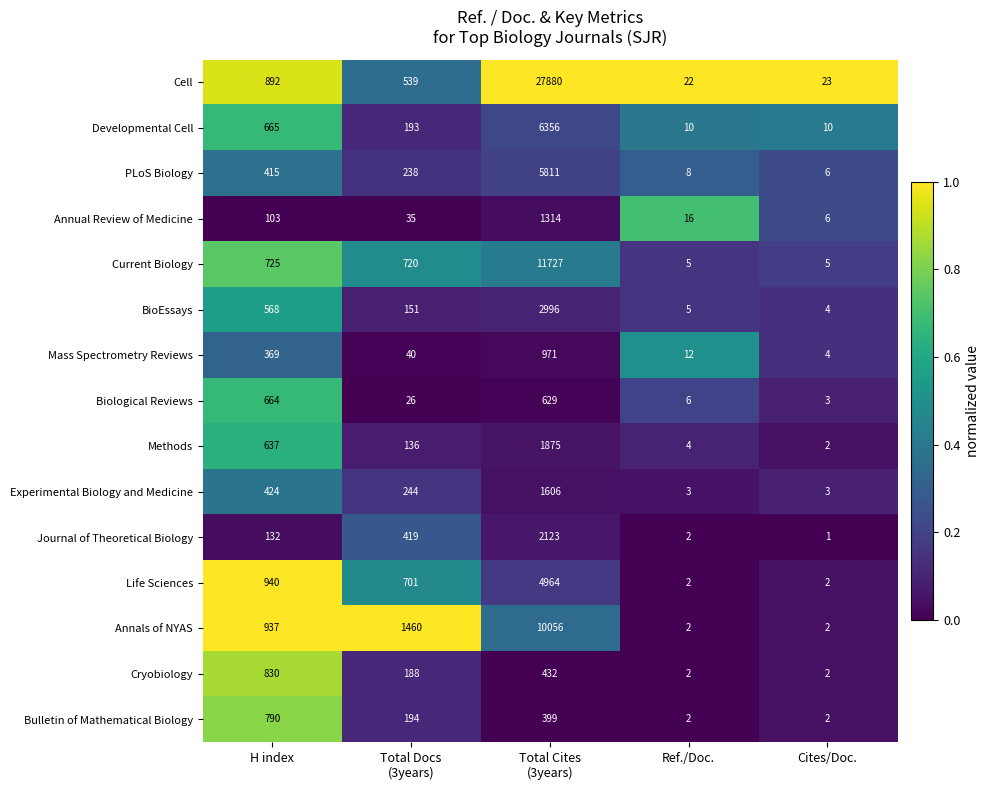

The value of PLoS Biology at Cites/Doc. is 6. True or false?

True